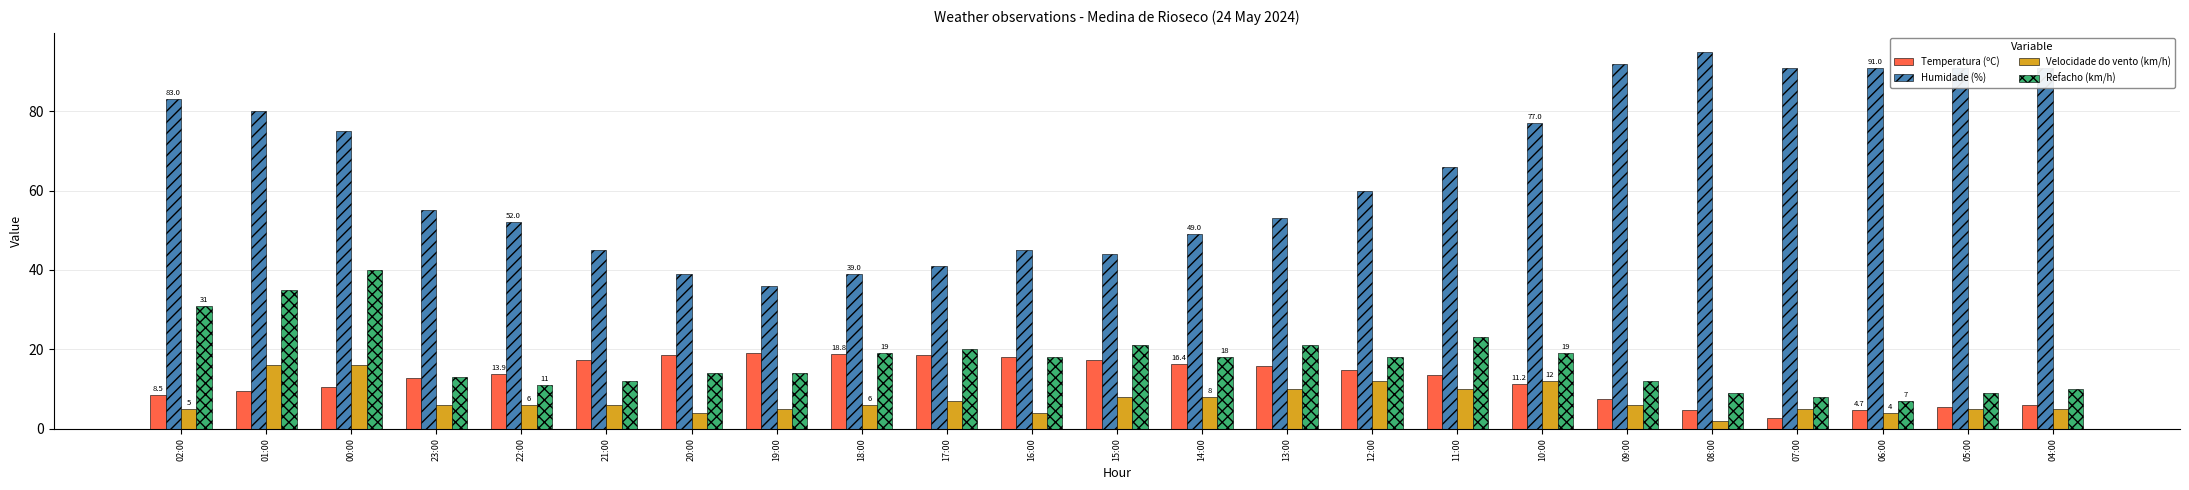

What is the total value across all series at 17:00?

86.5